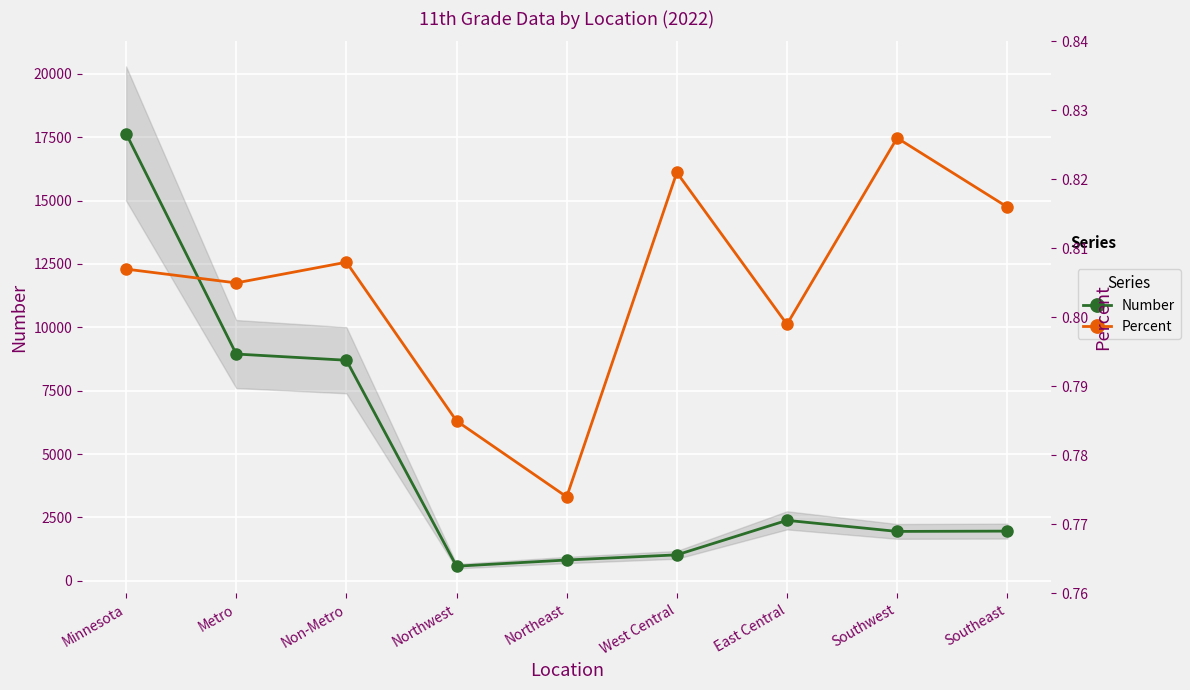

Reading left to right, extract all data points from this chart.

Number: 17645.0	8945.0	8700.0	574.0	818.0	1021.0	2383.0	1946.0	1958.0
Percent: 0.8	0.8	0.8	0.8	0.8	0.8	0.8	0.8	0.8